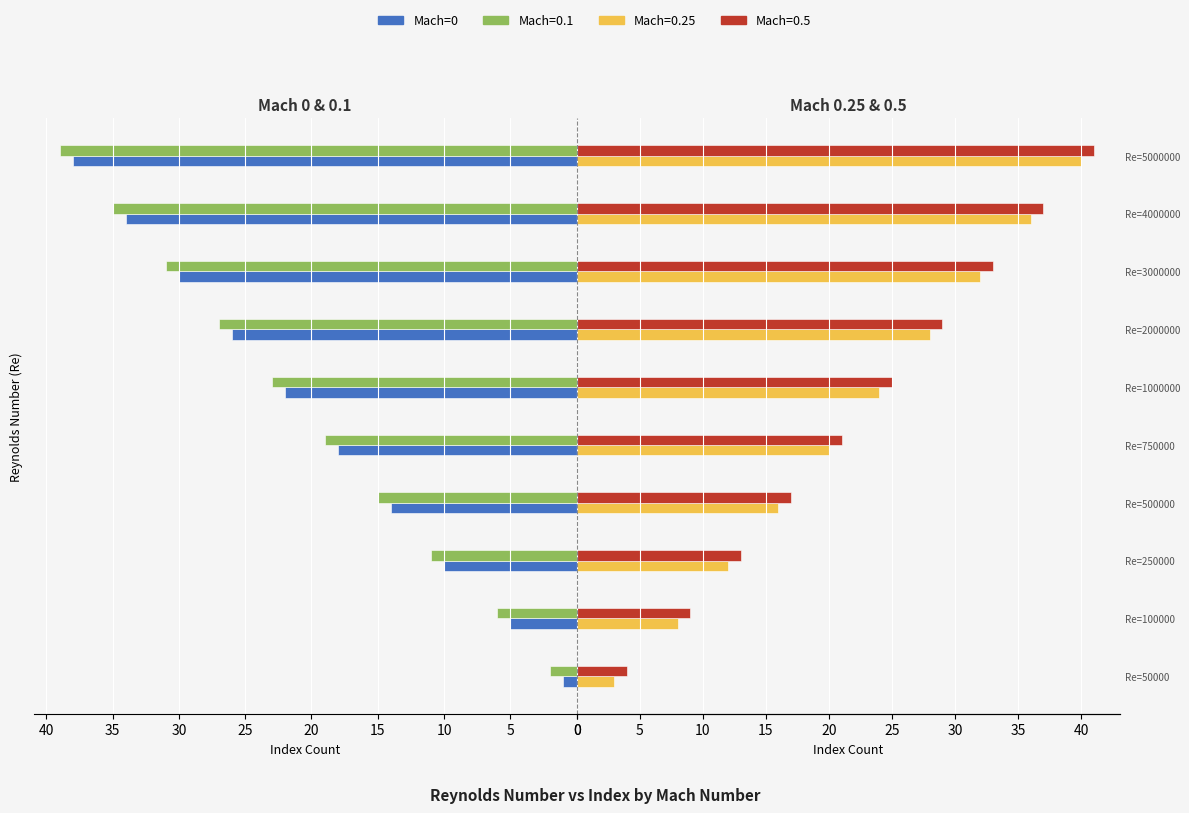

Approximately how many times larger is the value at 15 compared to 35?

0.5